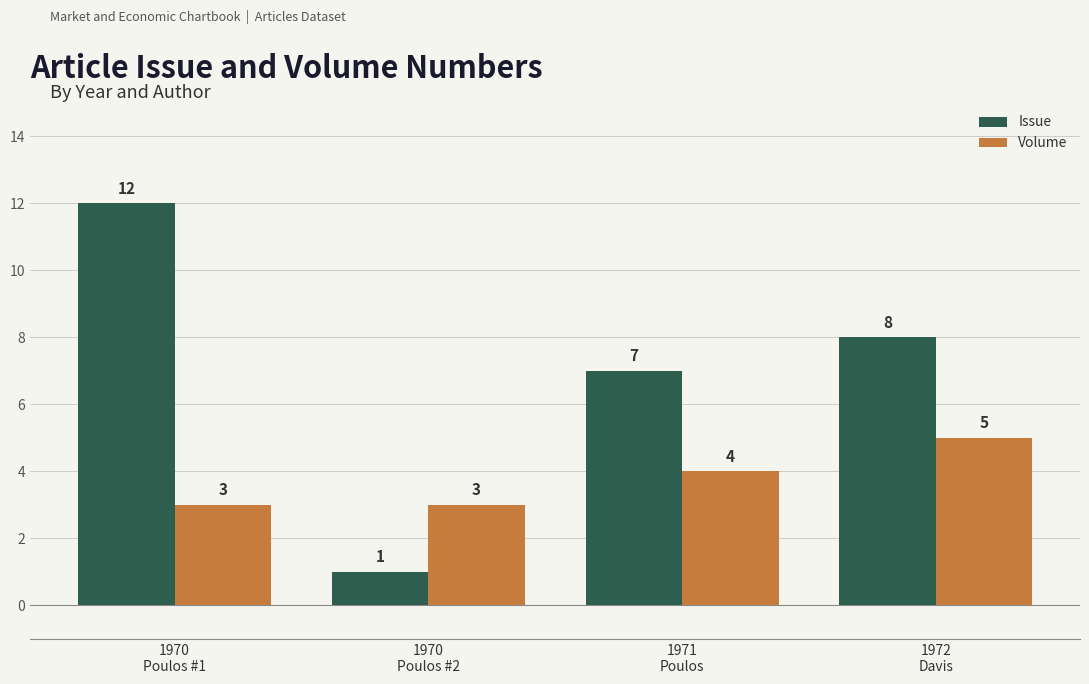

What is the spread (max minus min) of values at 1970
Poulos #1?

9